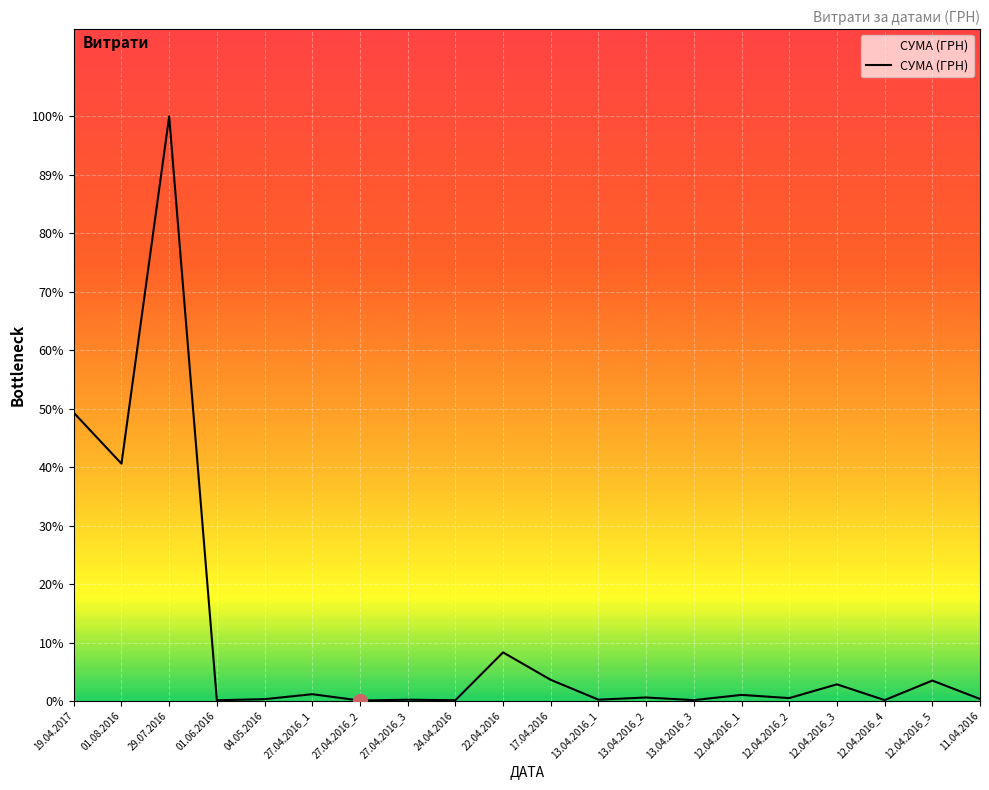

Is this an area chart (filled region under the line)?

Yes